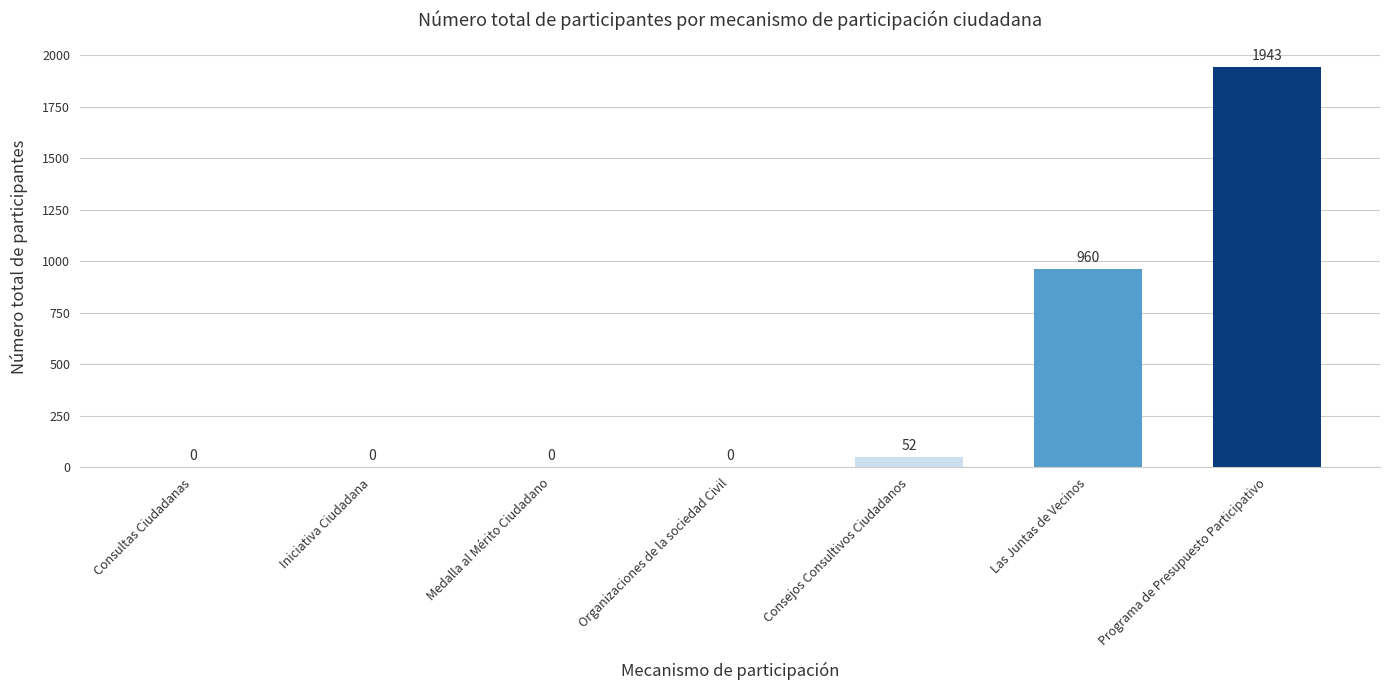

The value at Organizaciones de la sociedad Civil is 0. True or false?

True